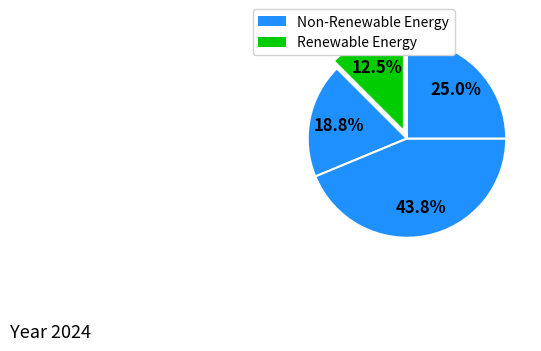

How many slices are in this pie chart?

4